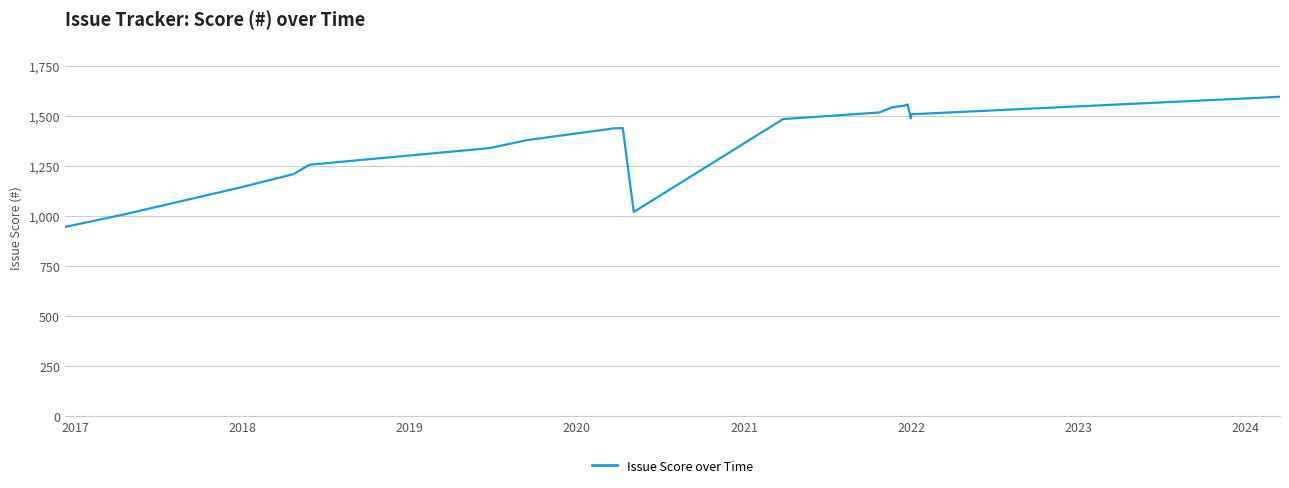

What is the greatest value displayed?

1597